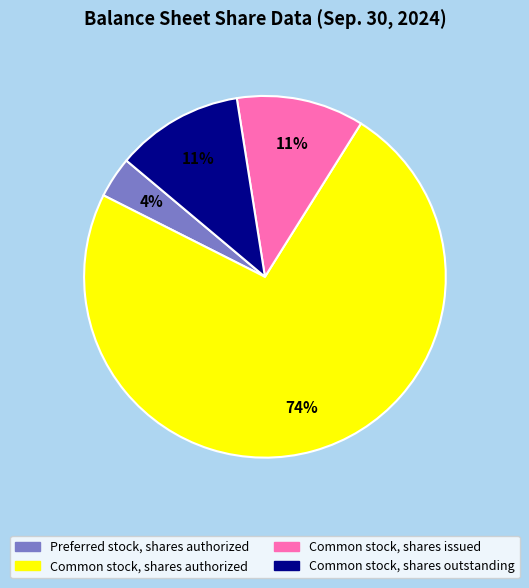

To the nearest percent, what percentage of the pie is Common stock, shares authorized?

74%